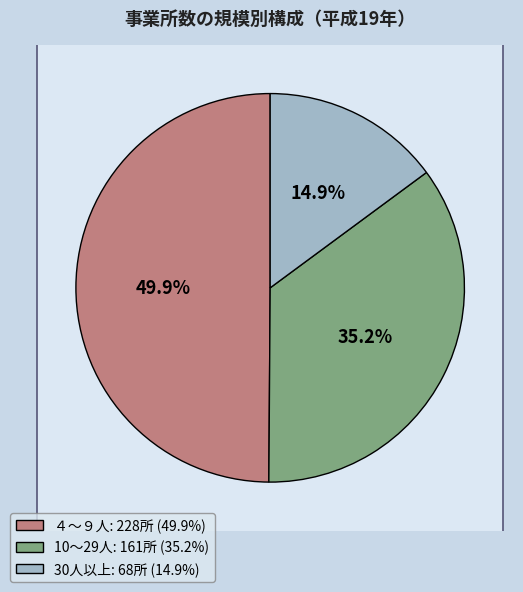

To the nearest percent, what is the difference between the largest and smallest slice percentages?

35%